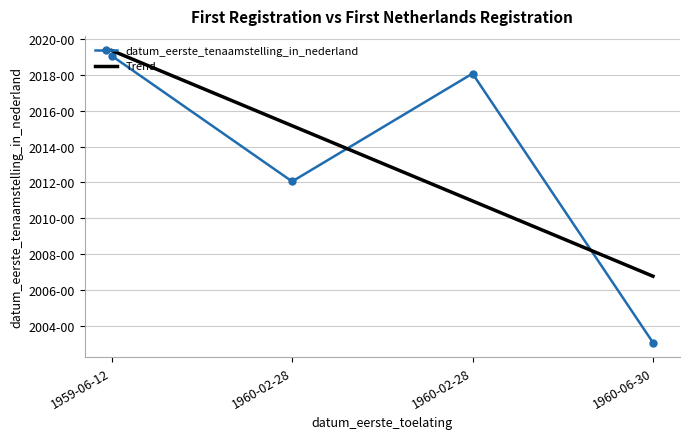

What are all the series names shown in the legend?

datum_eerste_tenaamstelling_in_nederland, Trend